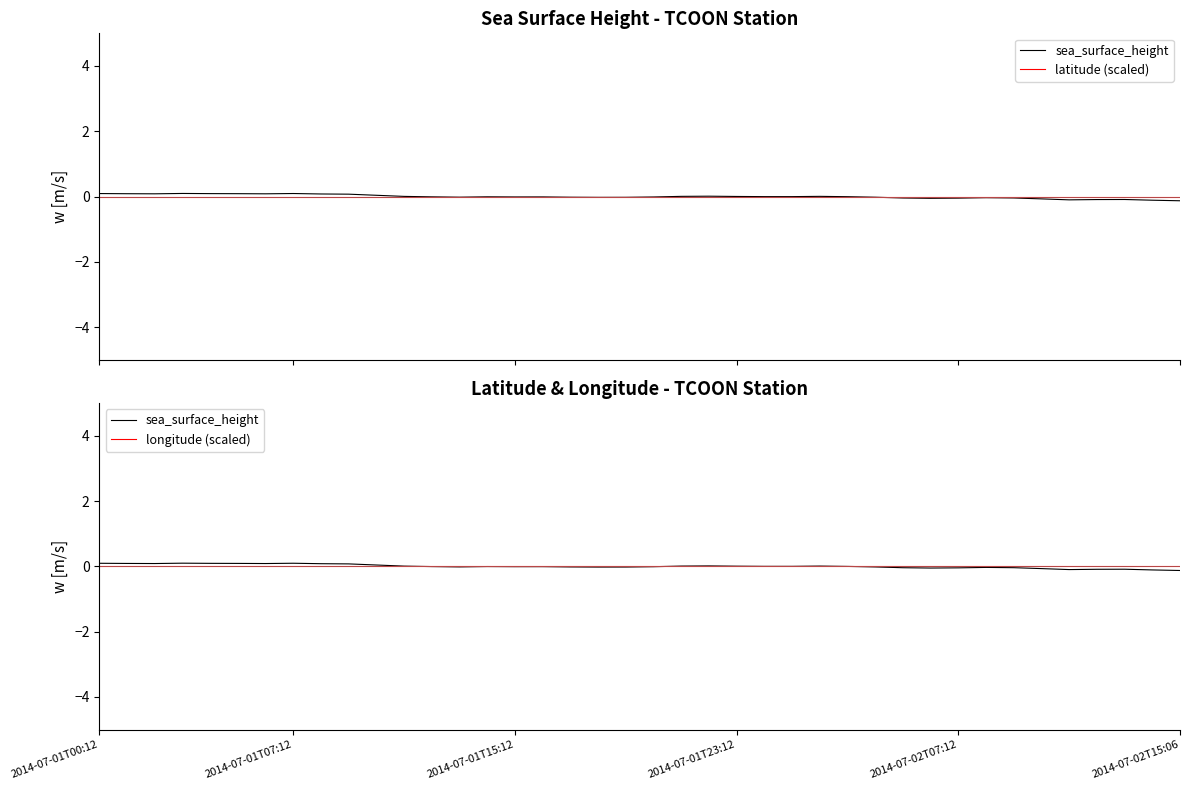

The latitude (scaled) series shows 0.0 at 2014-07-02T07:12. True or false?

True